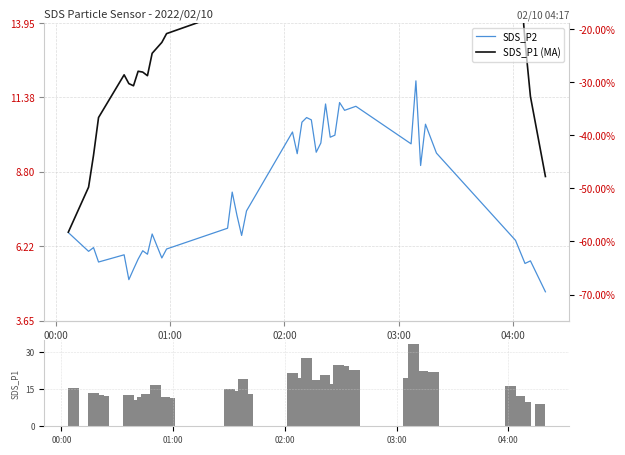

Count the number of data series in this chart.

3